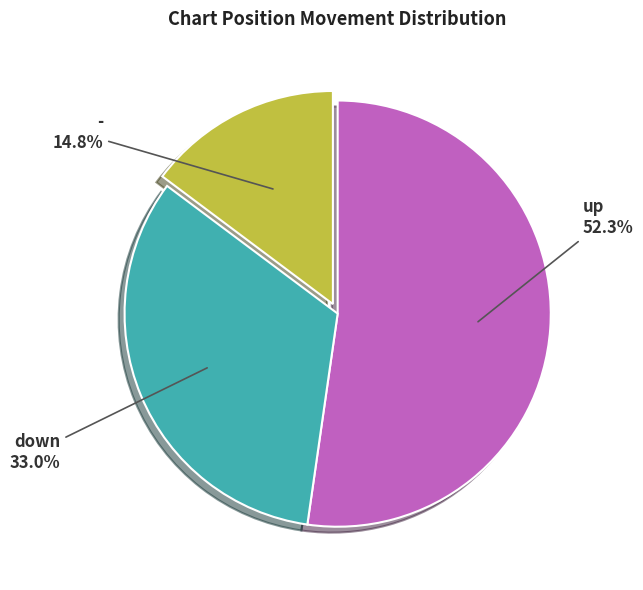

What percentage is the down slice, to the nearest percent?

33%